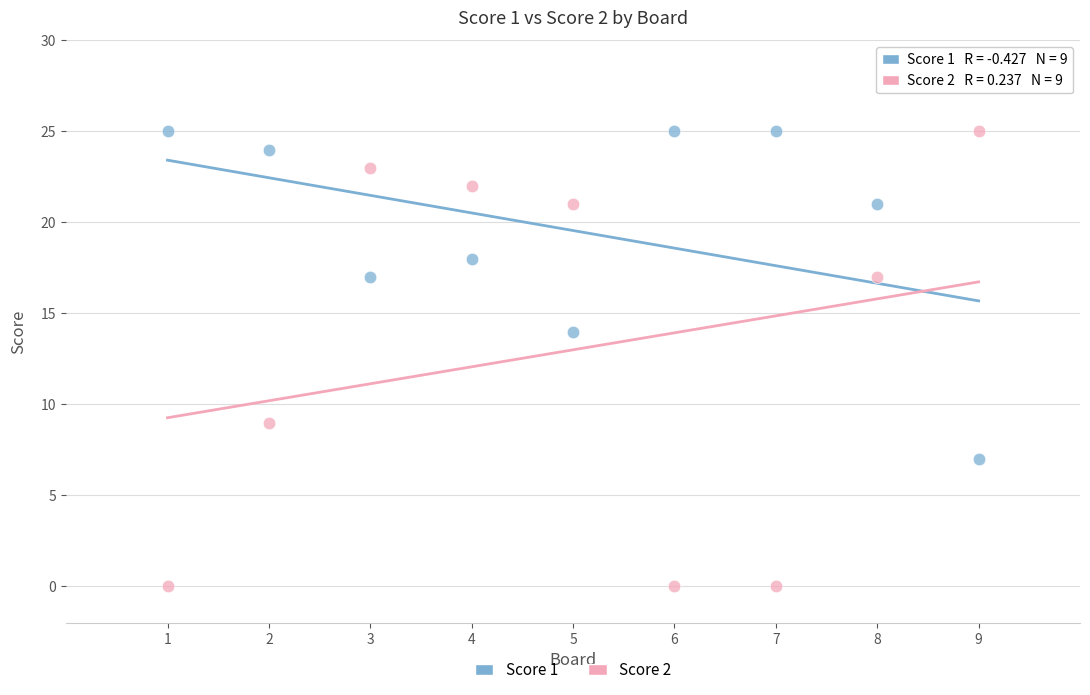

What are all the series names shown in the legend?

Score 1, Score 2